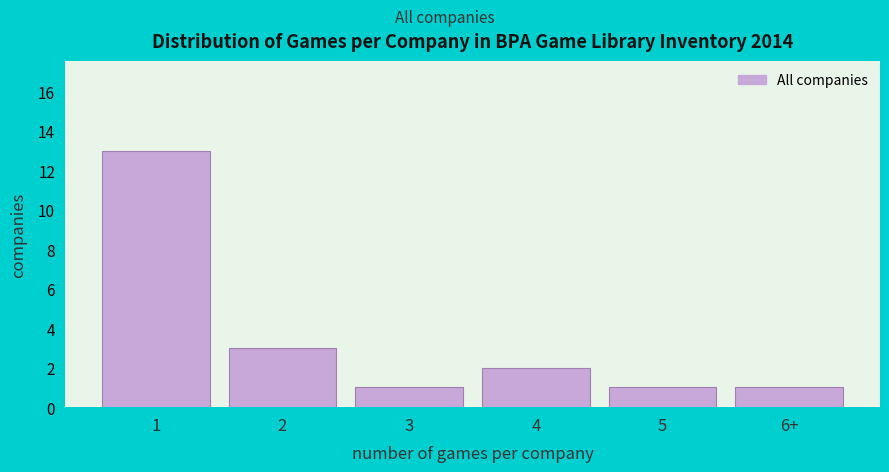

Reading right to left, what are all the values shown in this chart?

1	1	2	1	3	13